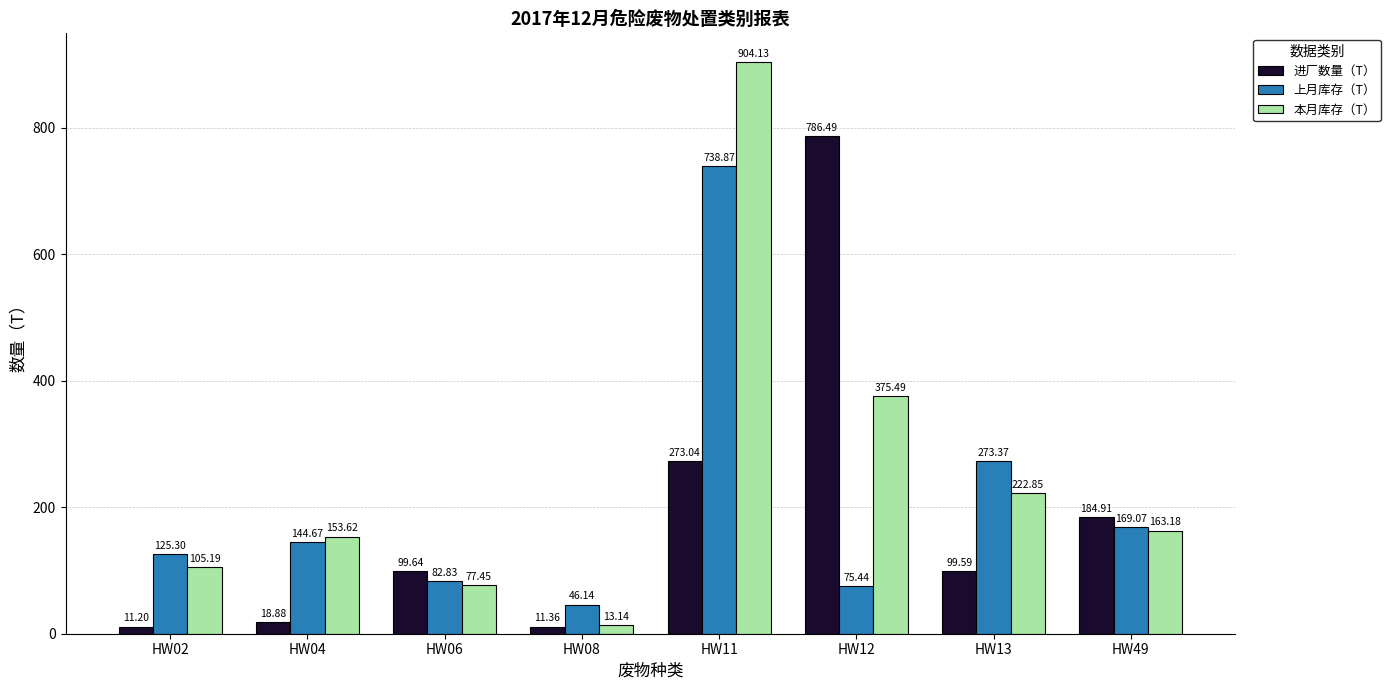

Rank the series at HW11 from lowest to highest value.

进厂数量（T）, 上月库存（T）, 本月库存（T）